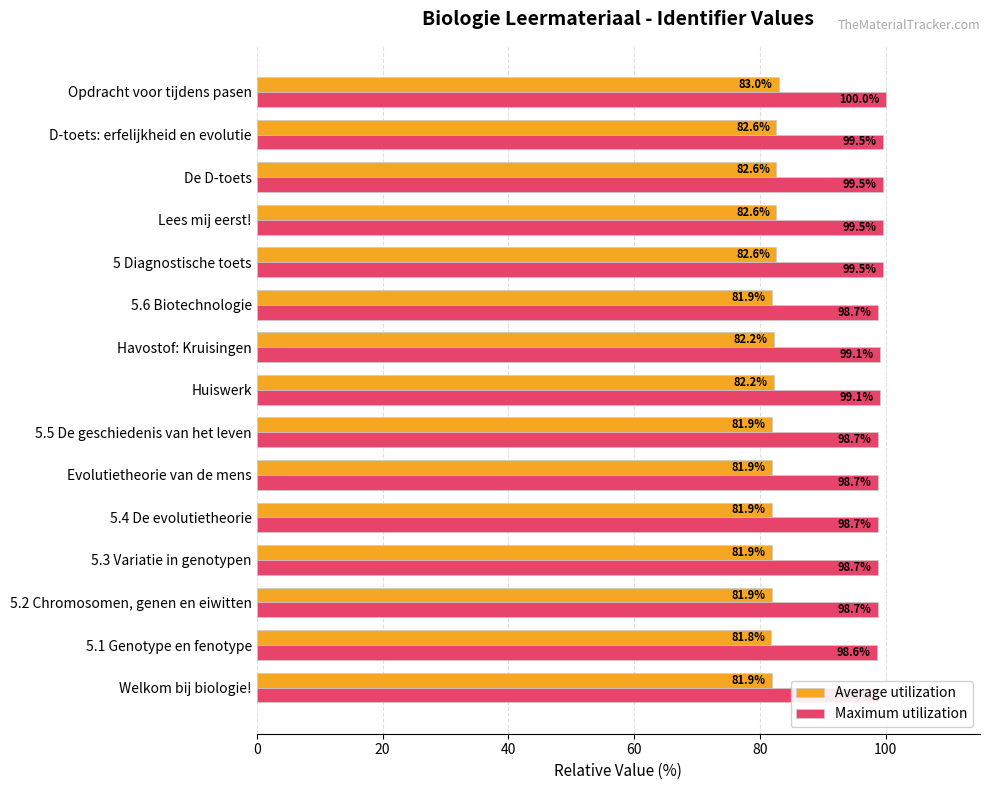

What is the average value of the Maximum utilization series?

99.1